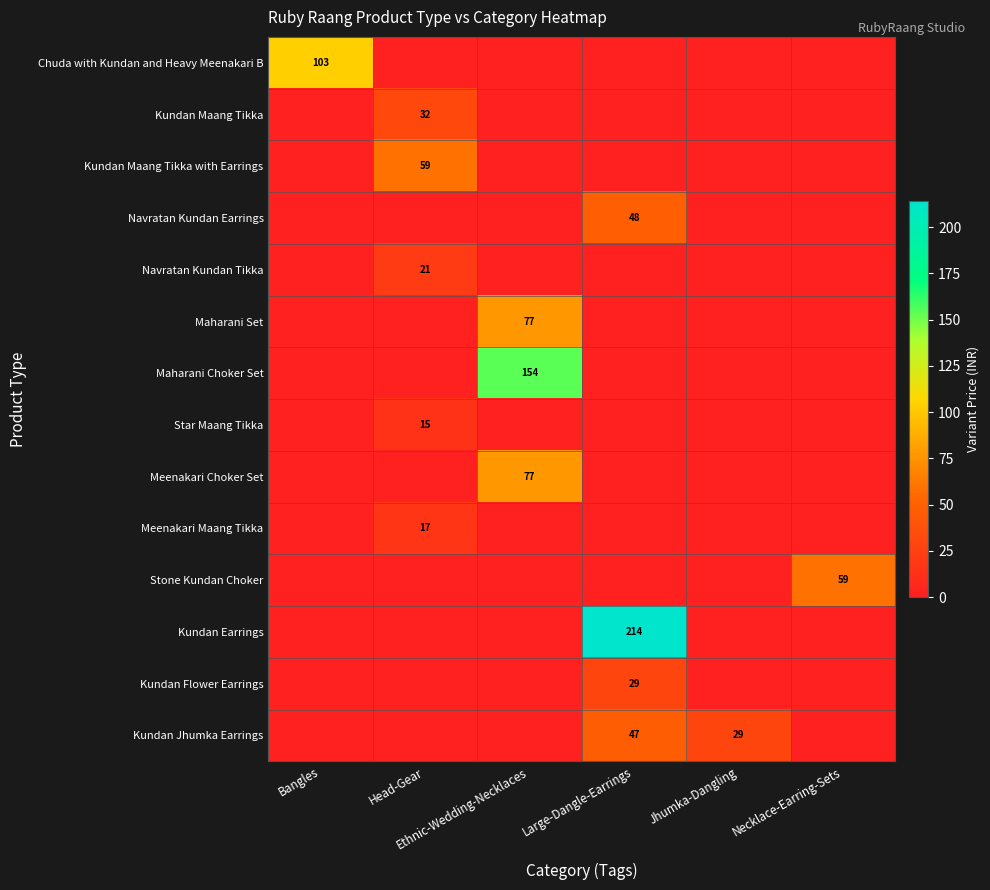

The value of Kundan Maang Tikka at Head-Gear is 32. True or false?

True